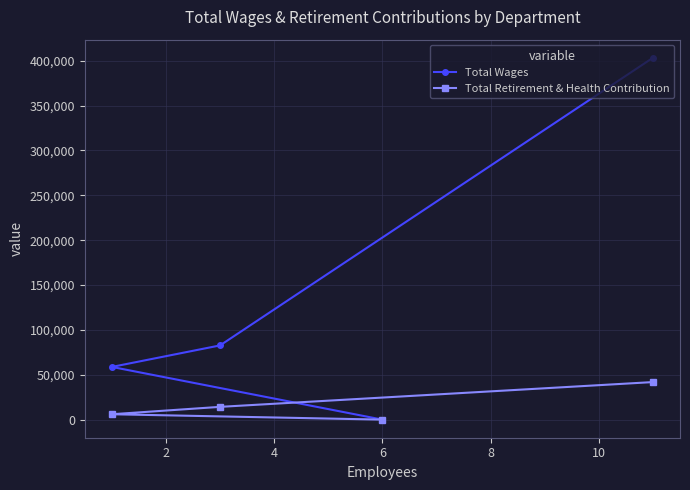

True or false: Total Retirement & Health Contribution and Total Wages cross at least once.

False